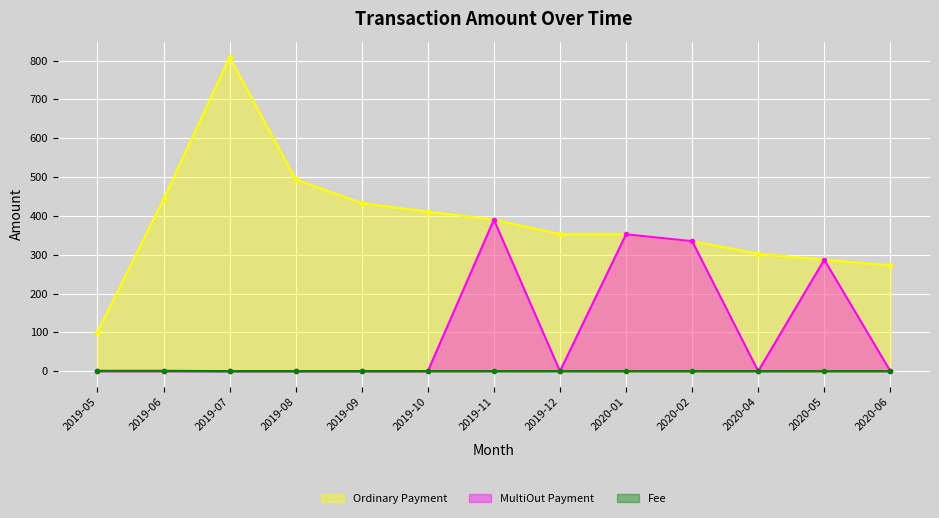

True or false: Ordinary Payment and MultiOut Payment cross at least once.

False